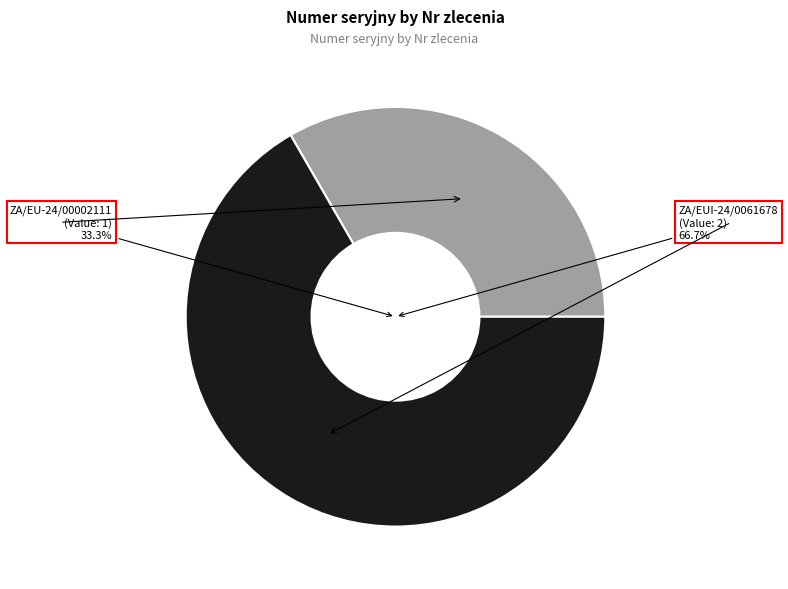

True or false: ZA/EU-24/00002111 accounts for 21% of the total.

False